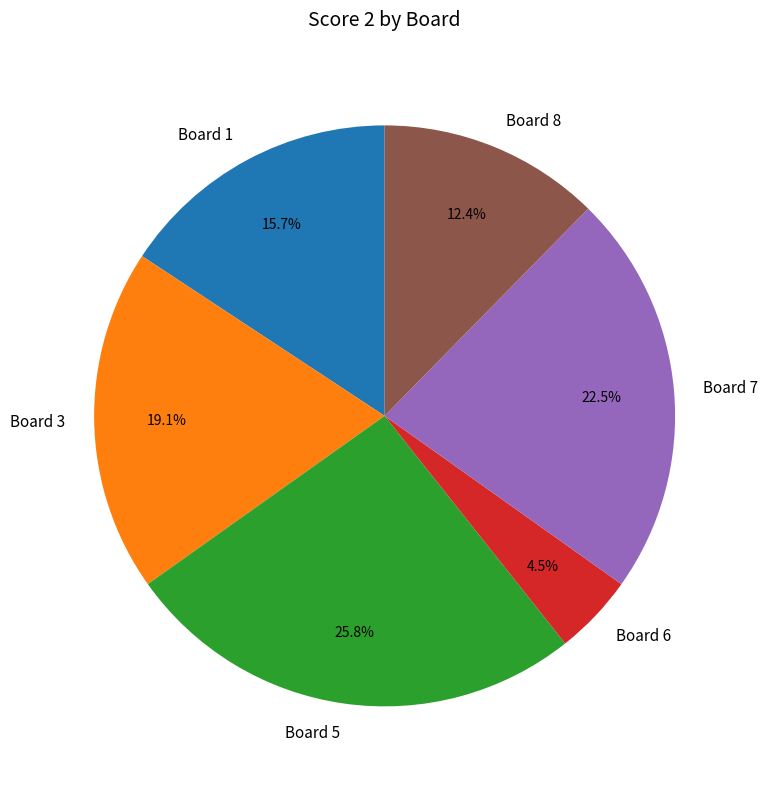

Which slice is the smallest?

Board 6